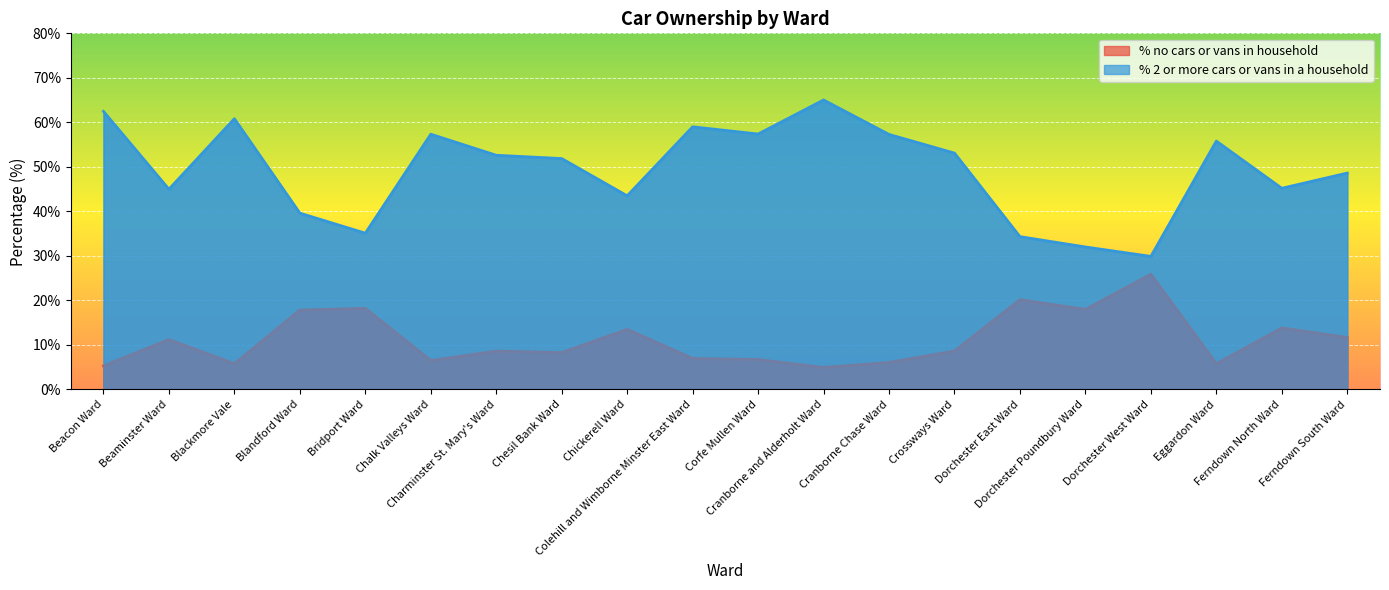

Where is the first local minimum for % no cars or vans in household?

Blackmore Vale